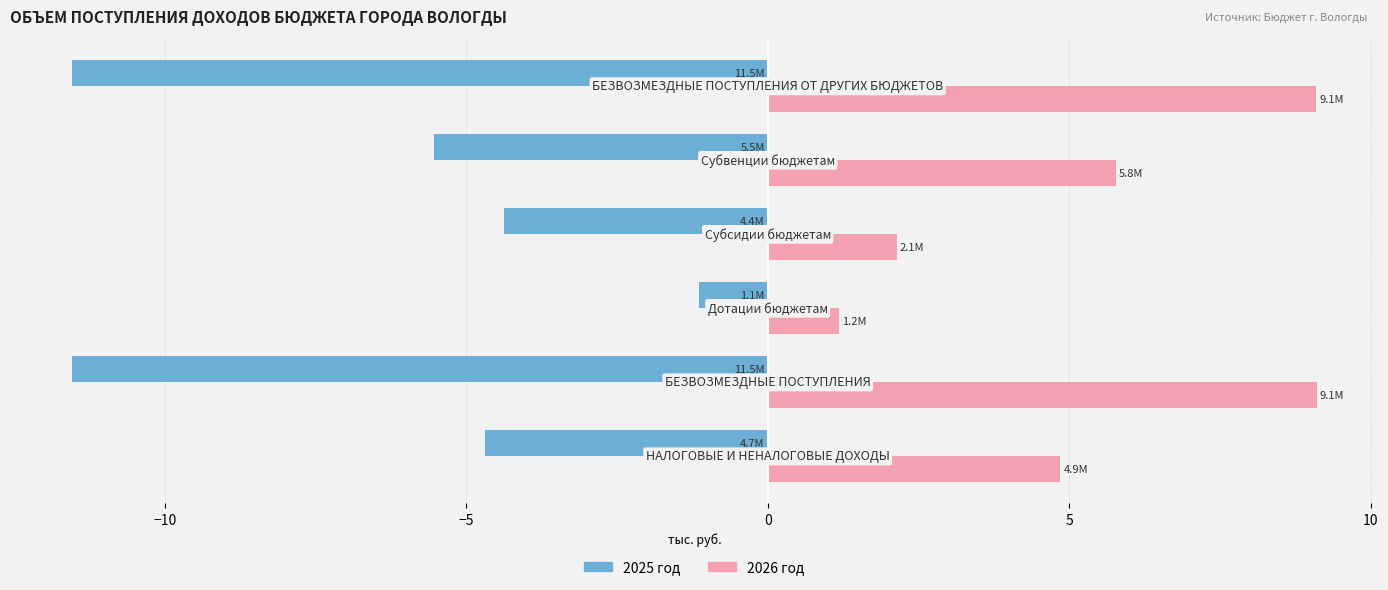

What is the highest value of the 2026 год series?

9.1